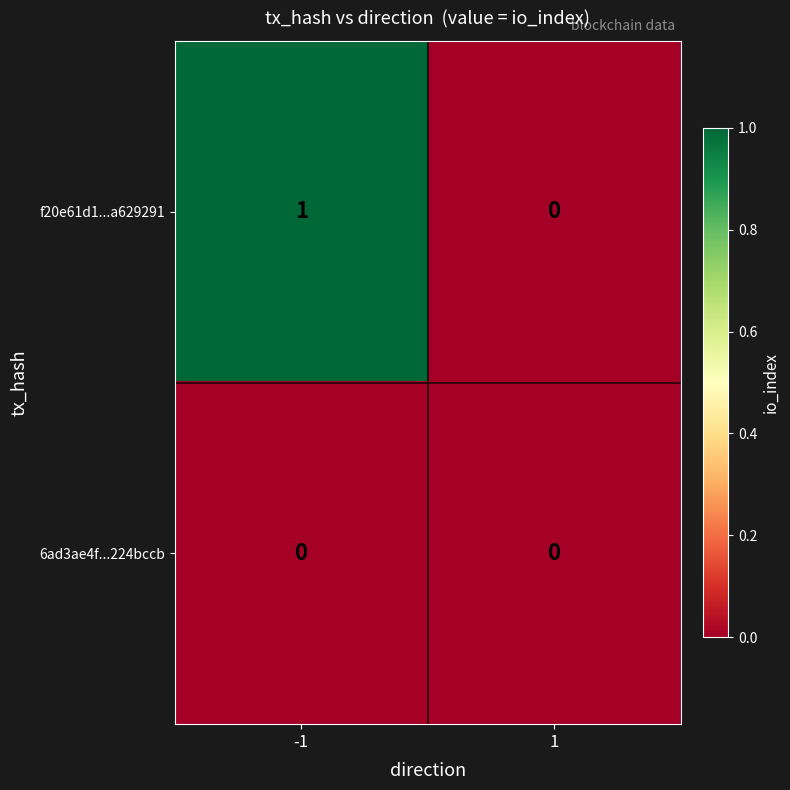

Reading right to left, what are all the values shown in this chart?

f20e61d1...a629291: 0	1
6ad3ae4f...224bccb: 0	0